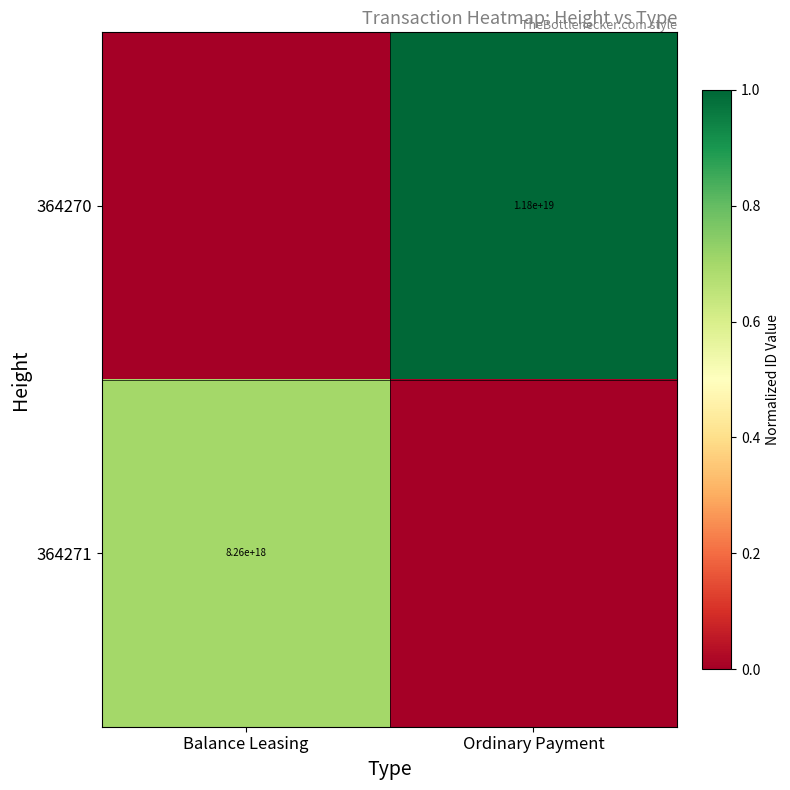

Is the value of 364271 at Balance Leasing greater than the value of 364270 at Ordinary Payment?

No